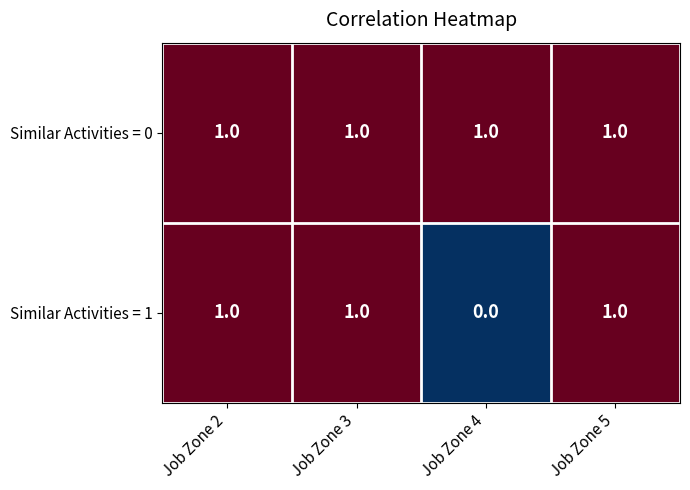

What is the total value across all series at Job Zone 5?

2